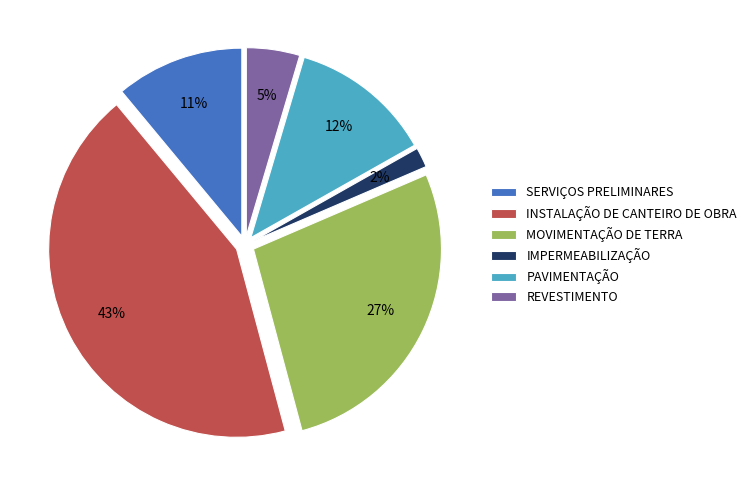

Is it true that INSTALAÇÃO DE CANTEIRO DE OBRA is 35% of the pie?

False